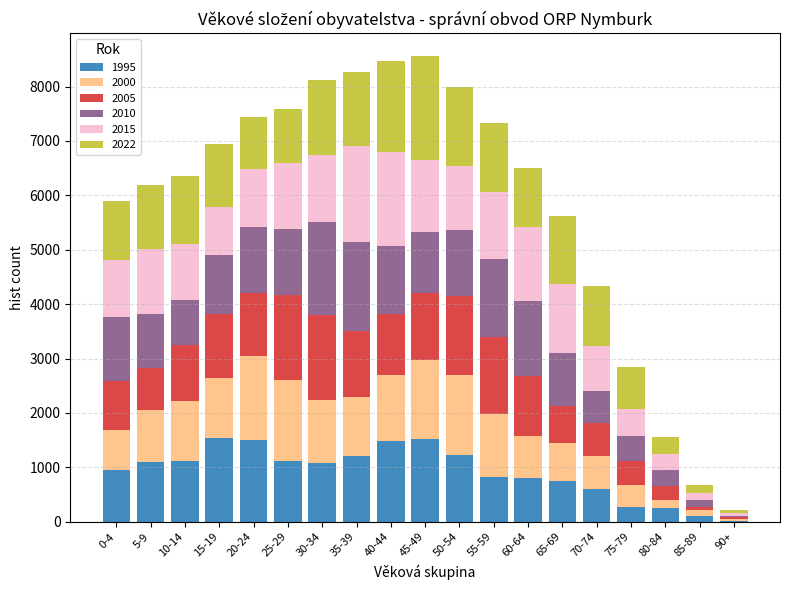

The value of 1995 at 70-74 is 595. True or false?

True